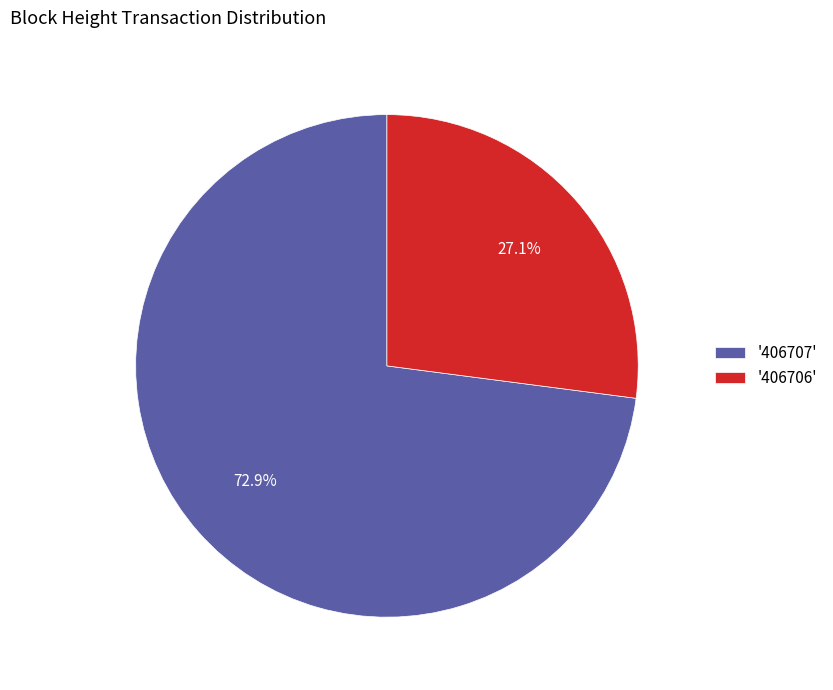

Is there a majority slice in this chart?

Yes